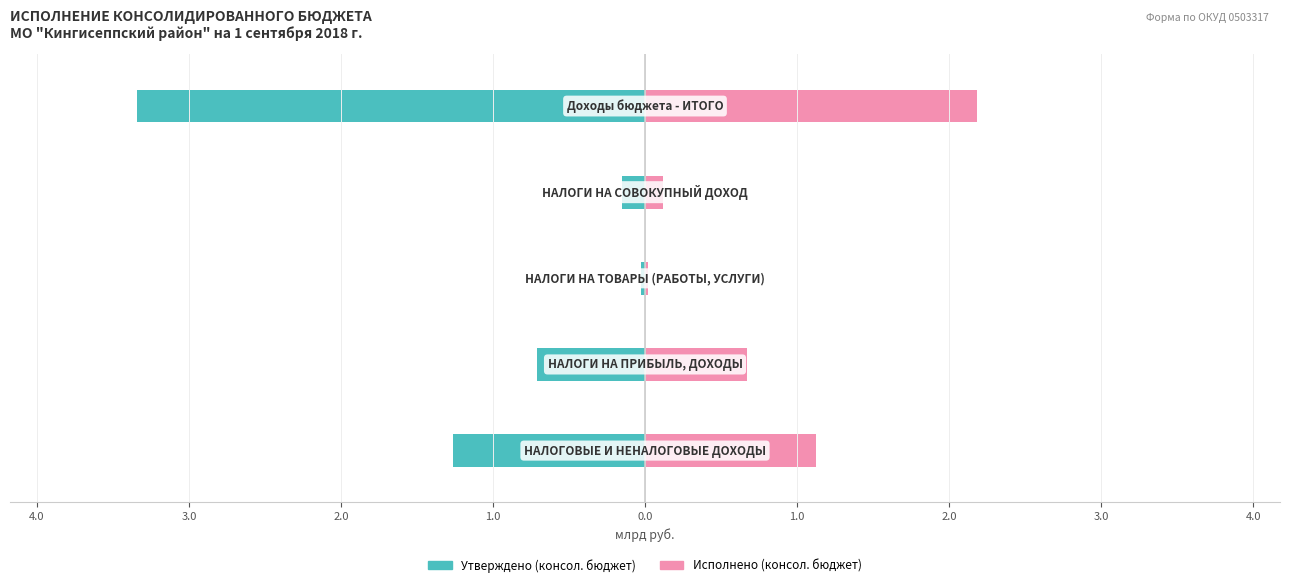

What is the smallest value displayed?

-3.3